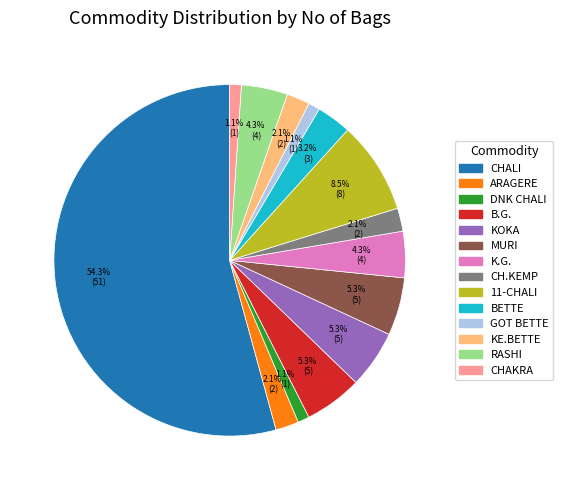

What is the total percentage of CH.KEMP and MURI?

7.4%